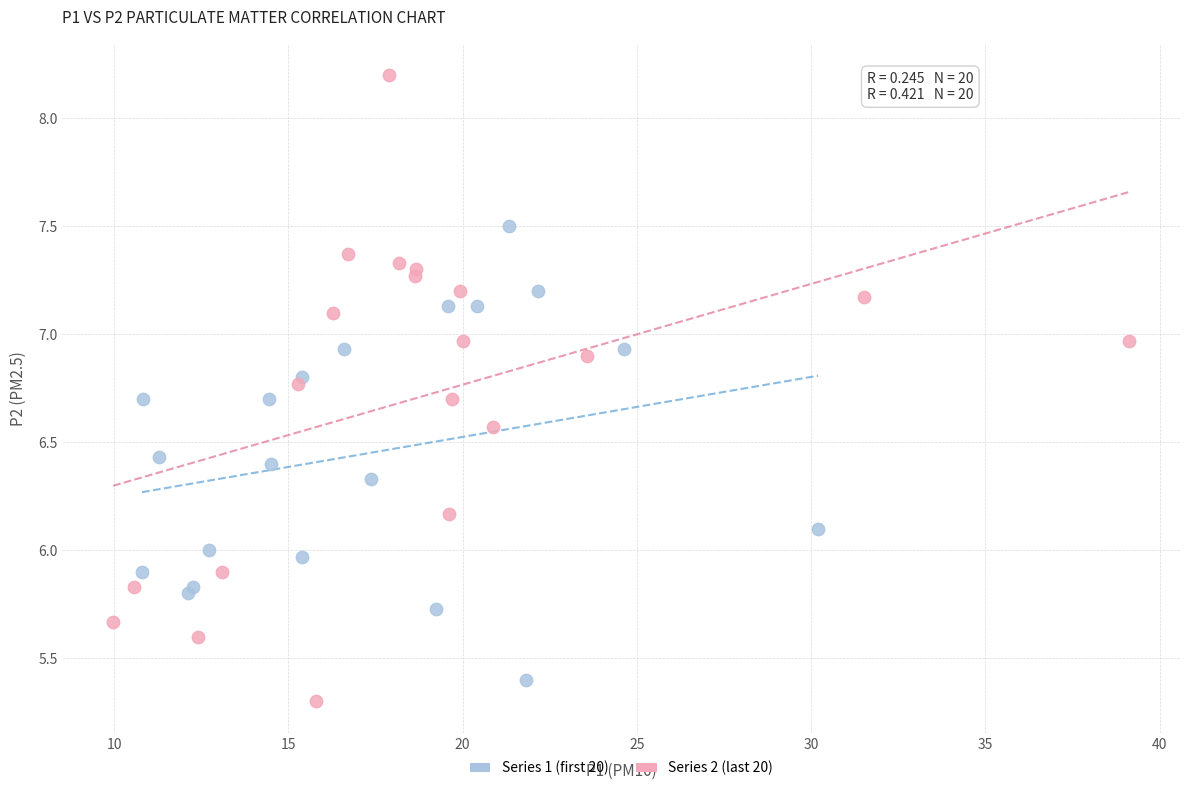

Which series reaches the maximum Y coordinate?

Series 2 (last 20)